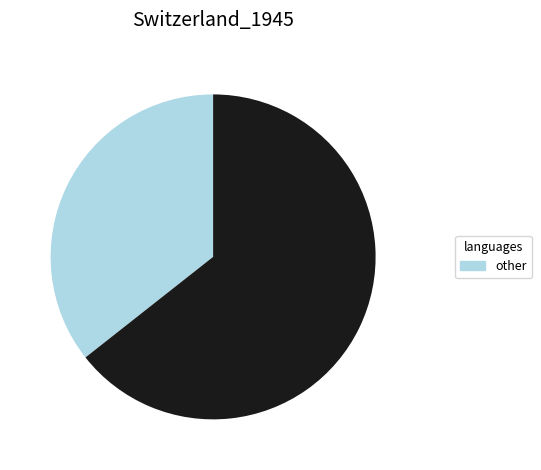

Is there any slice that represents more than half of the pie?

Yes